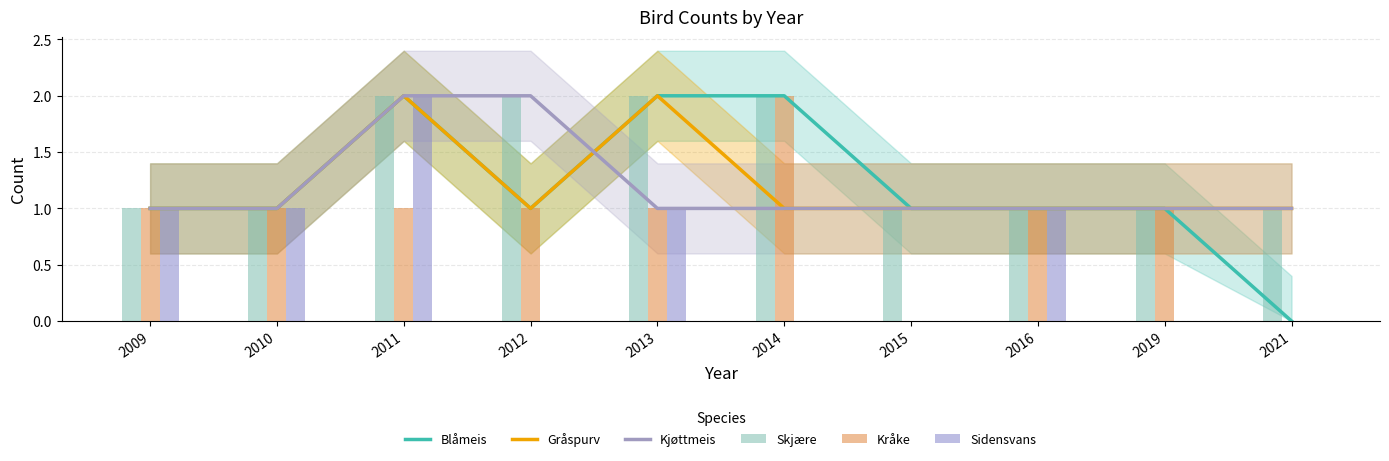

At which category does the chart reach its peak across all series?

2011